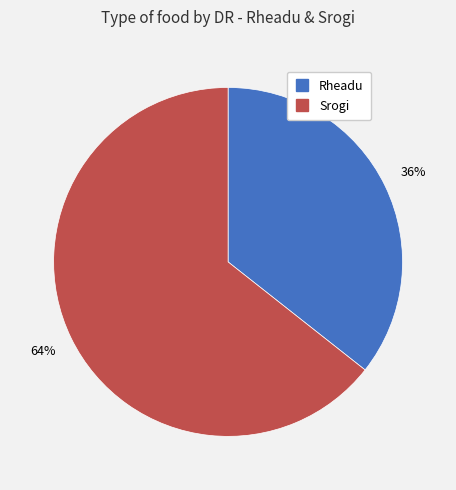

To the nearest percent, what percentage of the pie is Srogi?

64%